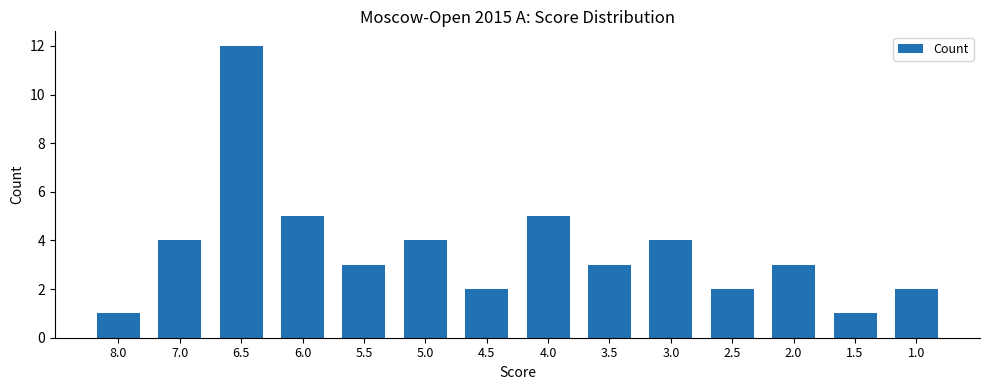

What is the label of the 10th bar from the left?

3.0